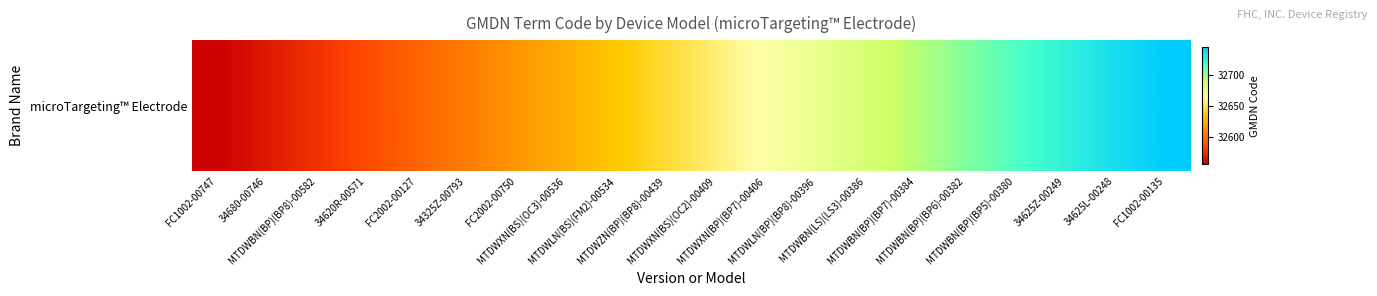

At which label does the data first exceed 32656?

MTDWXN(BP)(BP7)-00406